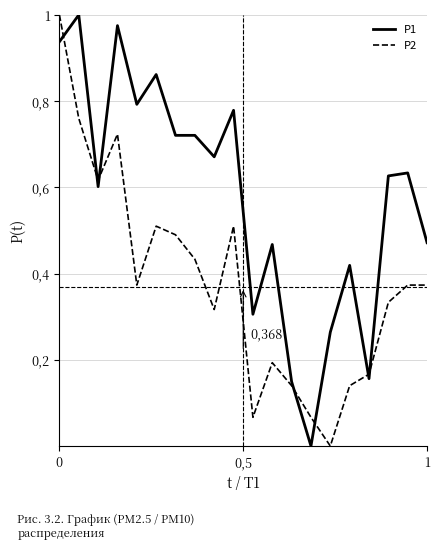

Rank the series by their maximum value, from lowest to highest.

P1, P2